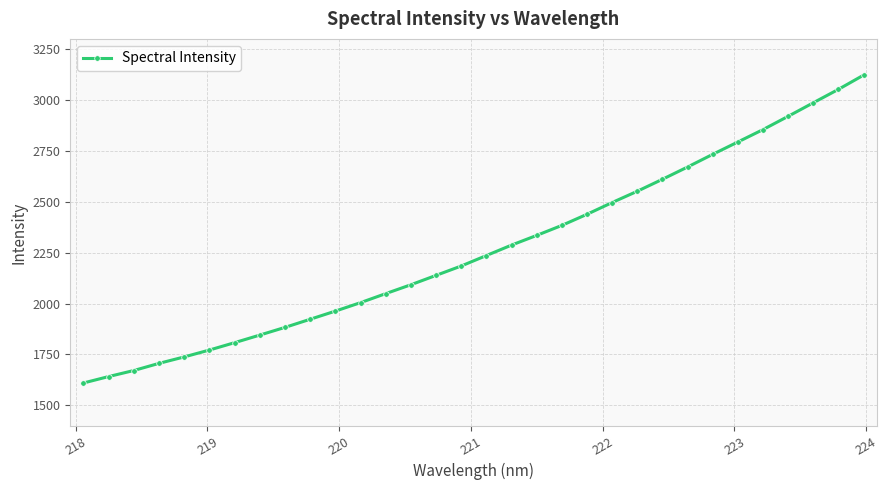

What is the value of the 22nd point from the left?

2496.3